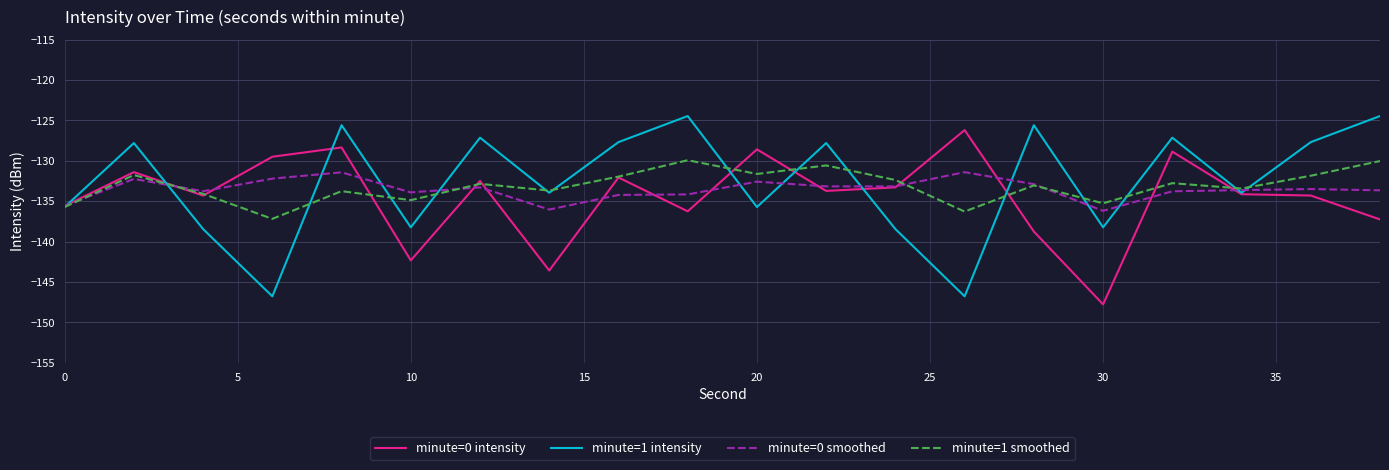

What is the lowest value of the minute=0 intensity series?

-147.8